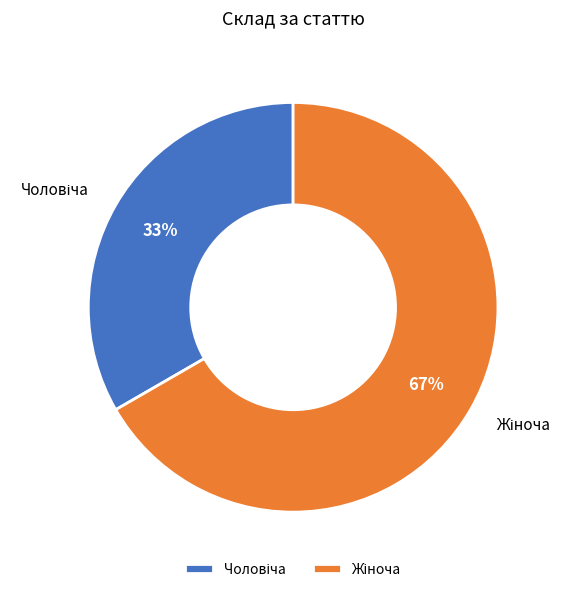

To the nearest percent, what is the average slice percentage?

50%